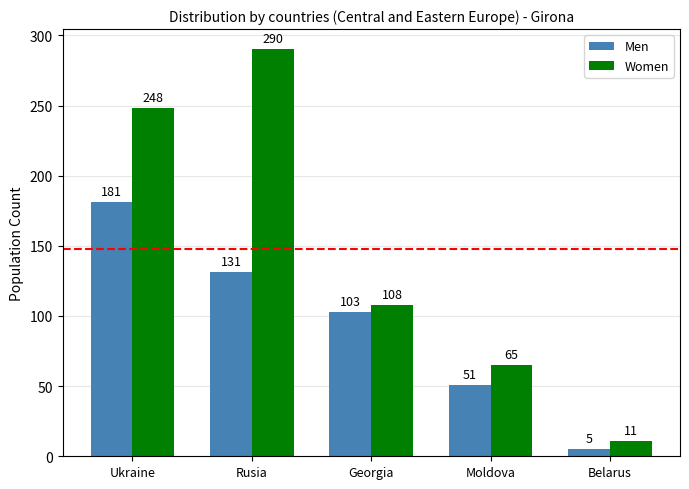

Reading right to left, list all the values displayed in this chart.

Men: 5	51	103	131	181
Women: 11	65	108	290	248